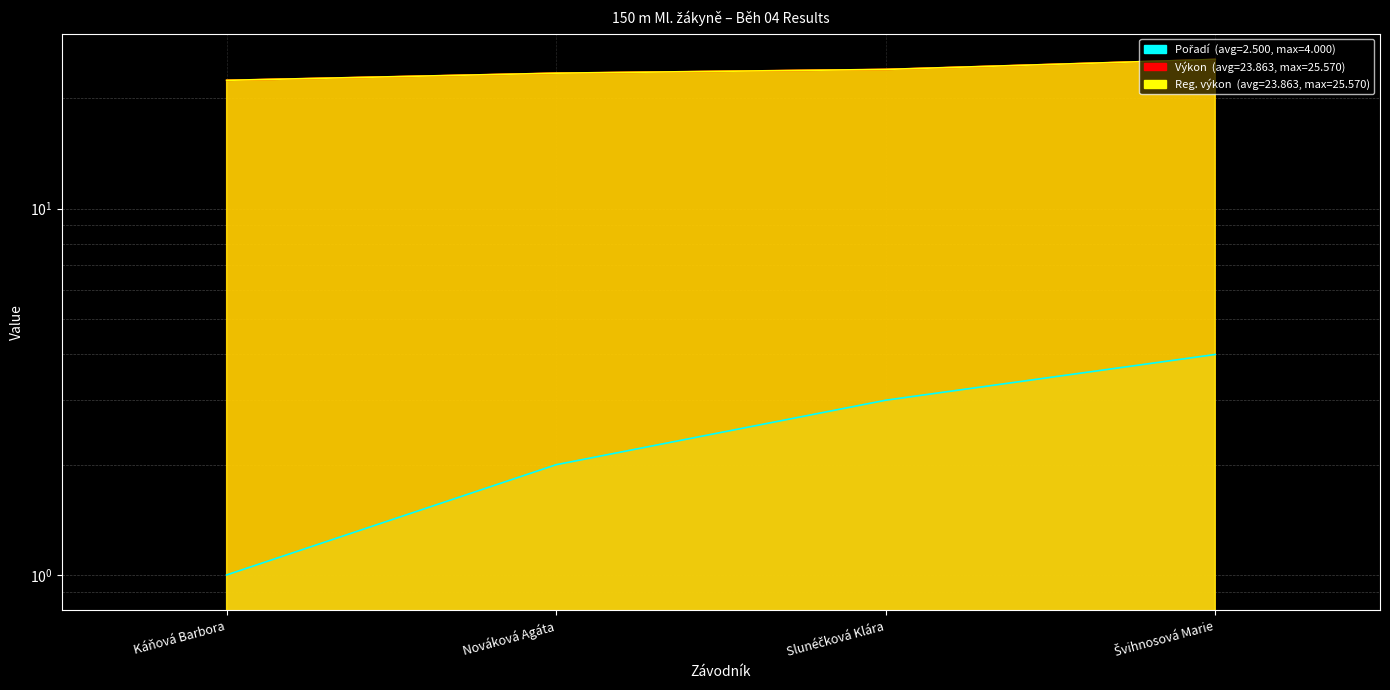

At which category is the sum across all series the highest?

Švihnosová Marie